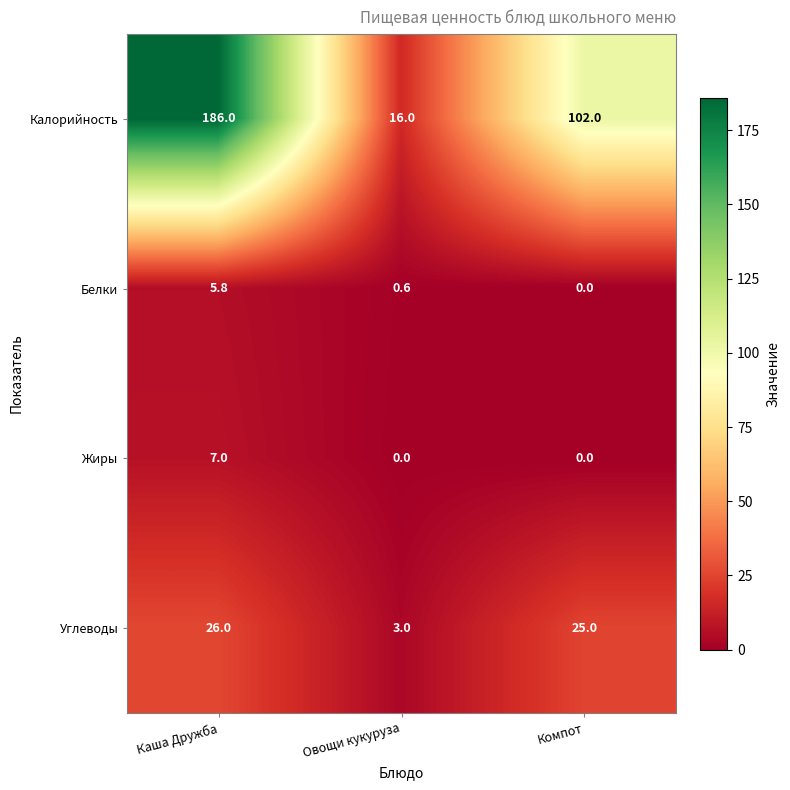

Reading right to left, what are all the values shown in this chart?

Калорийность: 102.0	16.0	186.0
Белки: 0.0	0.6	5.8
Жиры: 0.0	0.0	7.0
Углеводы: 25.0	3.0	26.0